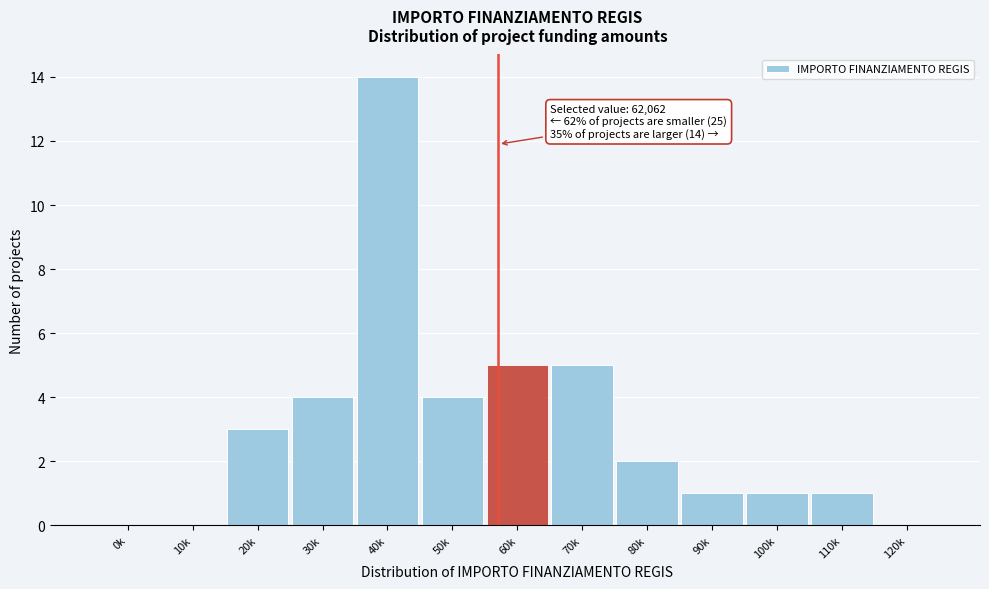

Reading right to left, transcribe all the data shown in this chart.

120k=0	110k=1	100k=1	90k=1	80k=2	70k=5	60k=5	50k=4	40k=14	30k=4	20k=3	10k=0	0k=0